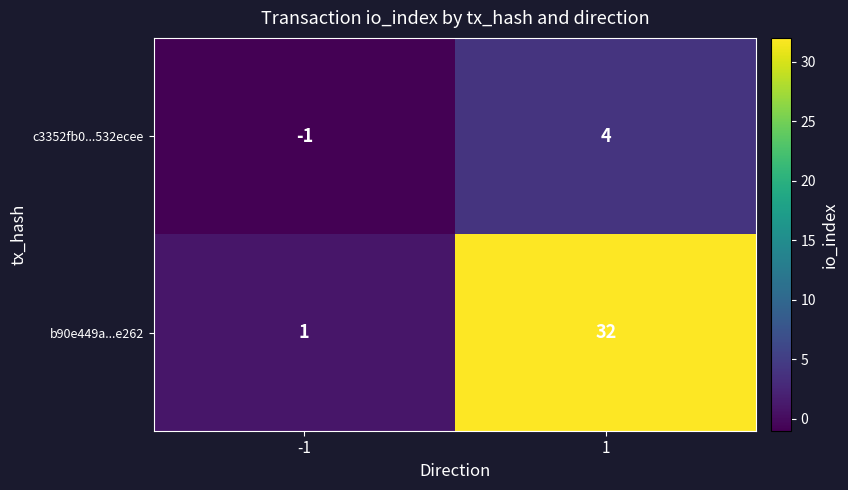

Reading left to right, transcribe all the data shown in this chart.

c3352fb0...532ecee: -1=-1	1=4
b90e449a...e262: -1=1	1=32